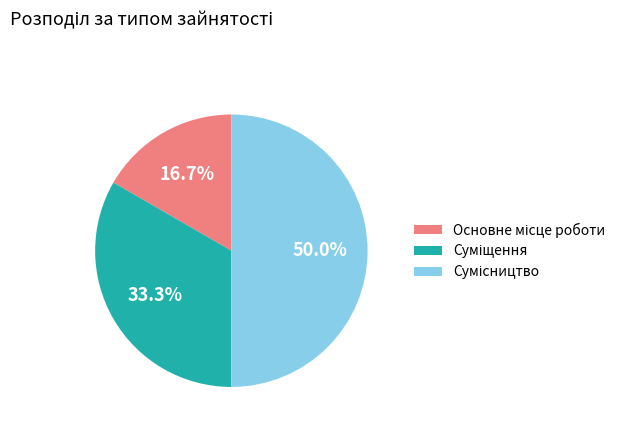

How many segments does this pie chart have?

3